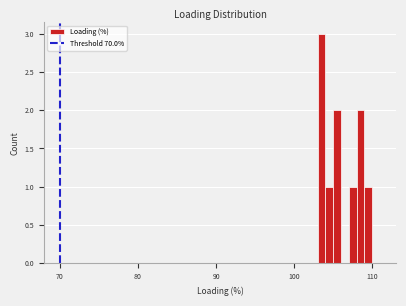

Read against the x-axis, roughly where is the centre of the tallest bar?

104